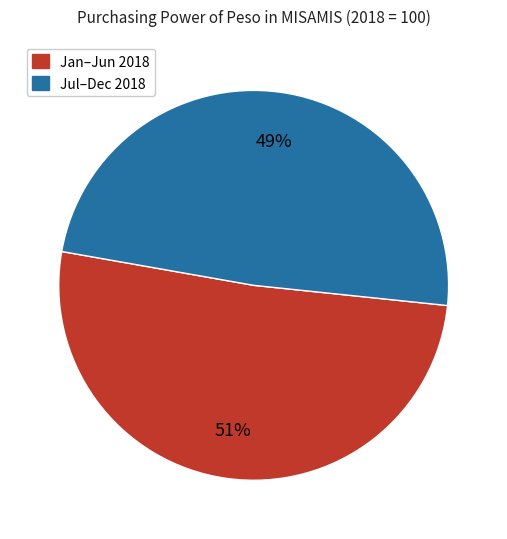

To the nearest percent, what is the average slice percentage?

50%